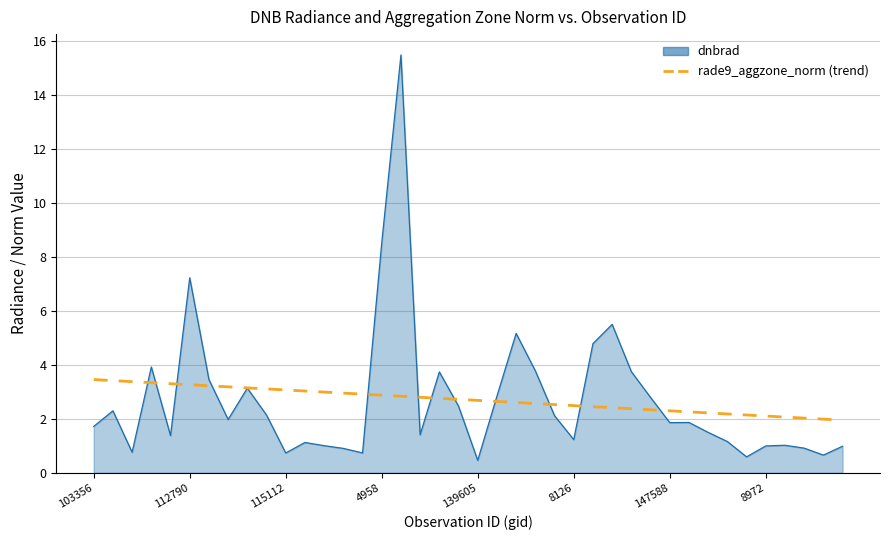

What is the smallest value displayed?

0.5